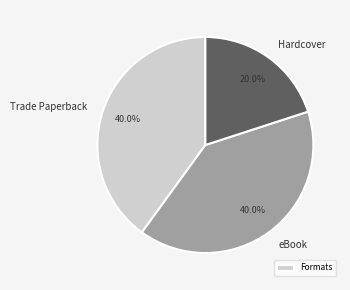

Is the sum of Hardcover and eBook greater than half?

Yes